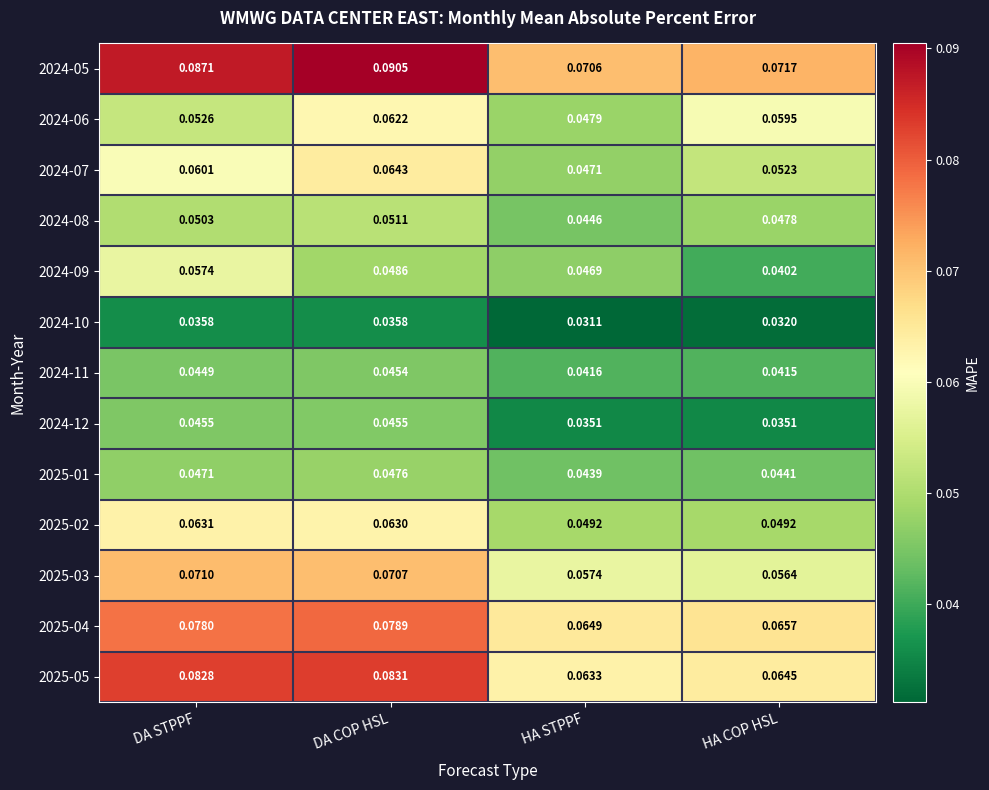

At which label is 2025-01 closest to 0?

HA STPPF